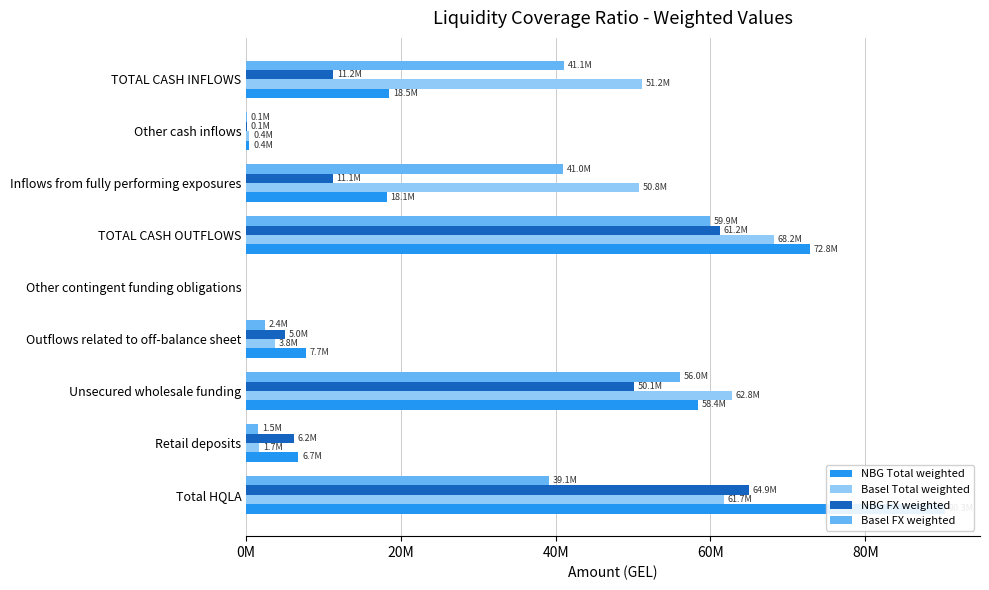

The value of Basel Total weighted at Retail deposits is 685198.5. True or false?

False